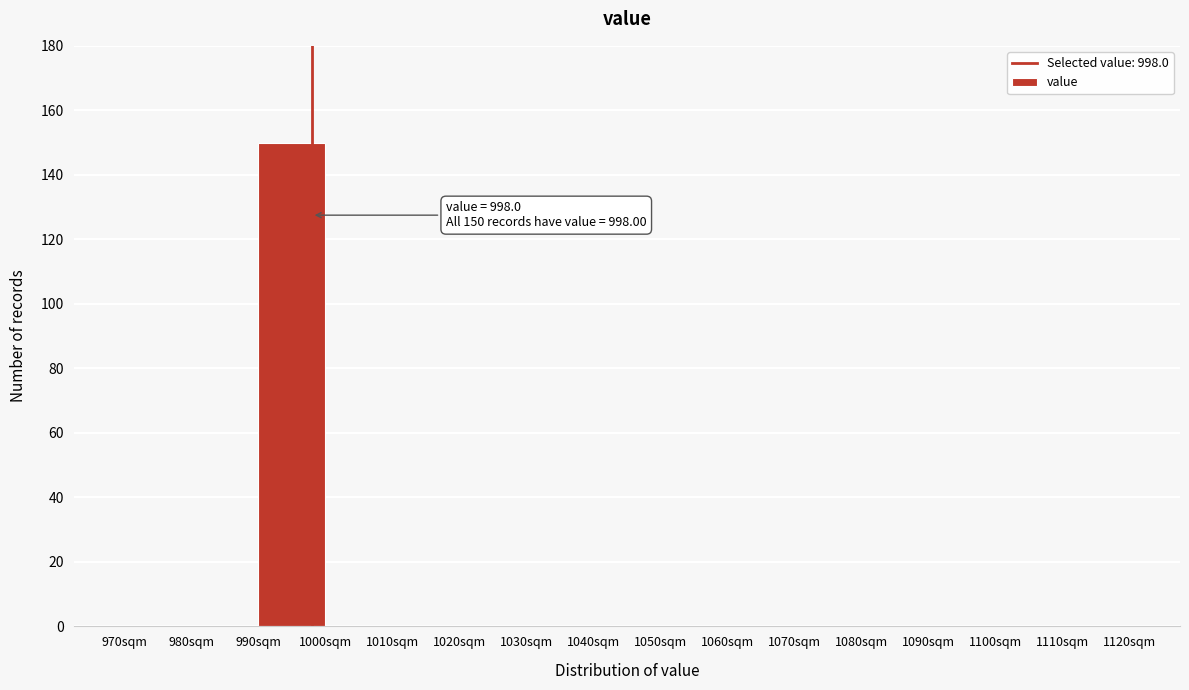

Which range on the x-axis has the tallest bar?

990 to 1000